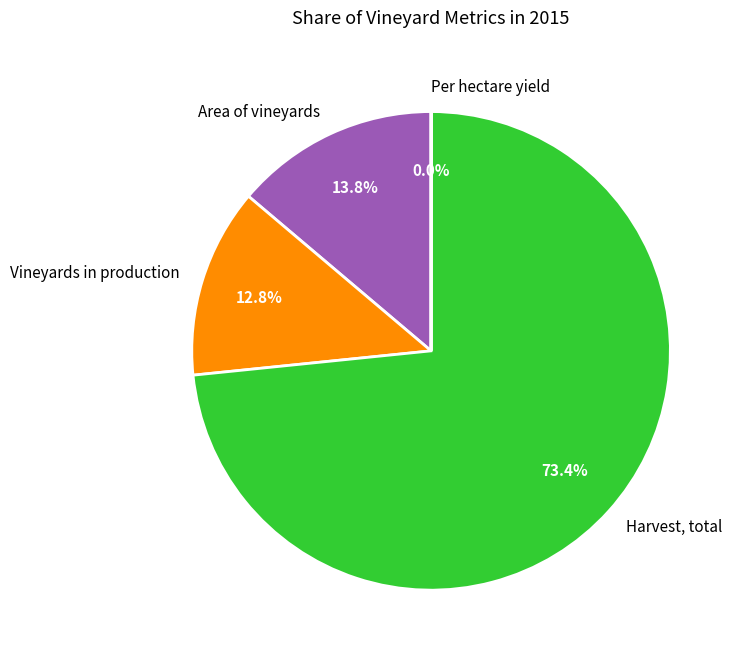

What is the largest slice in the pie chart?

Harvest, total